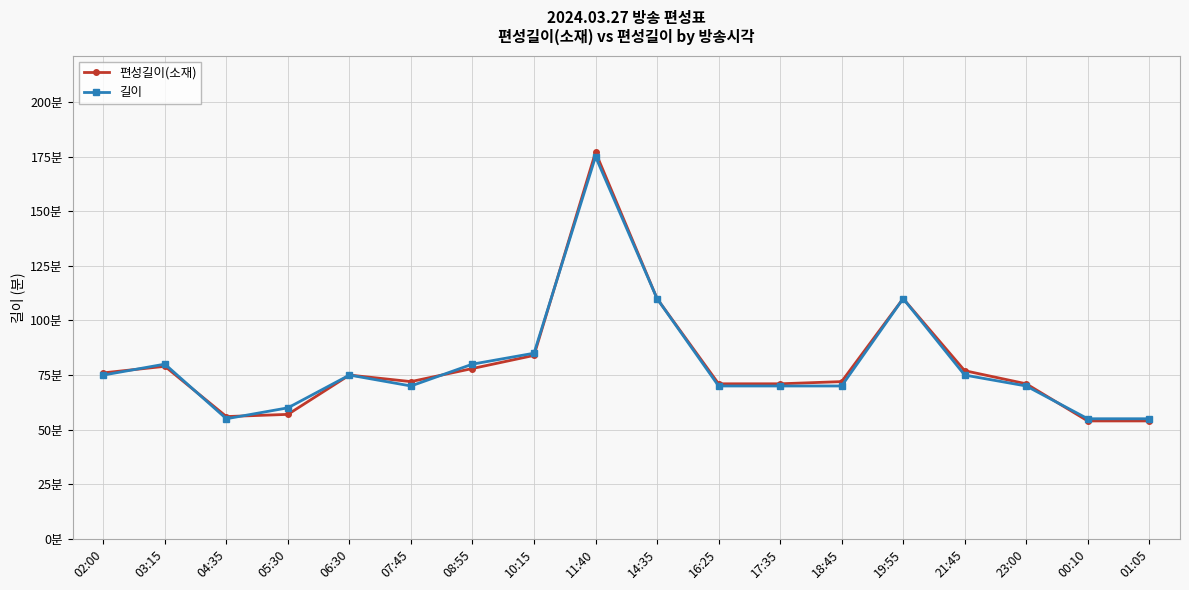

Does the chart have visible grid lines?

Yes